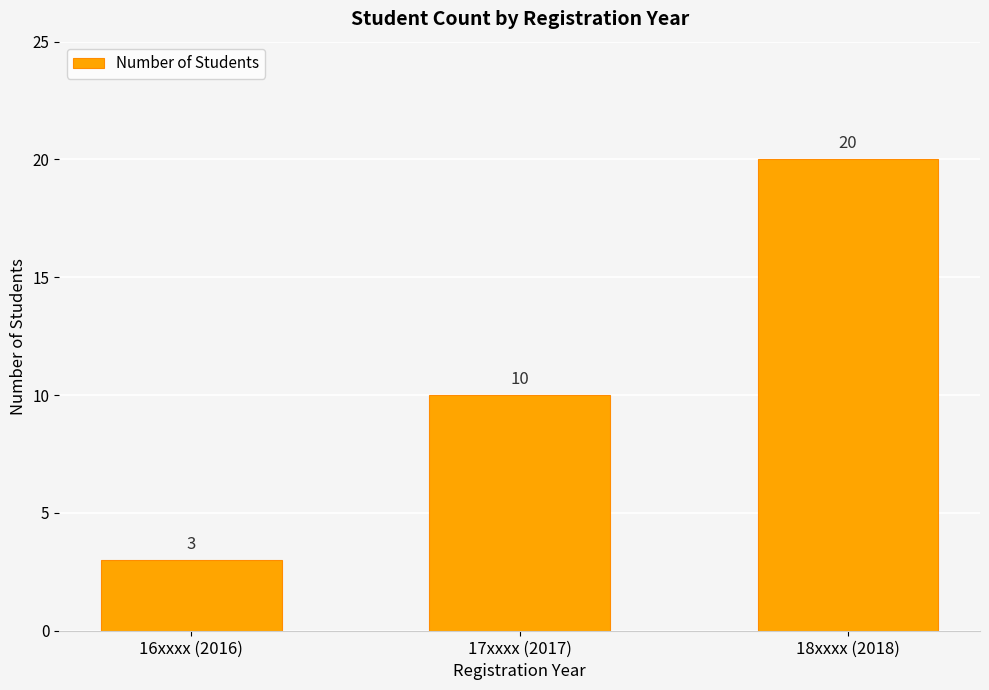

What is the approximate value at 18xxxx (2018), to the nearest 10?

20